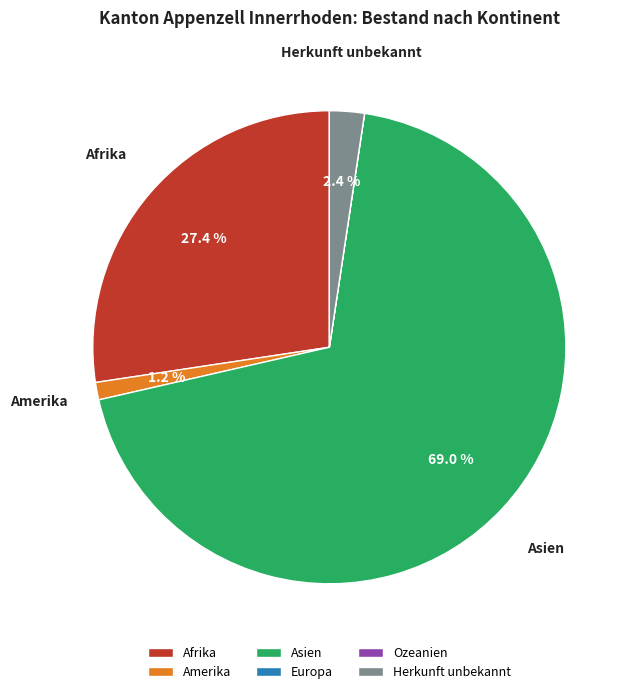

Which slice represents more than half of the pie?

Asien